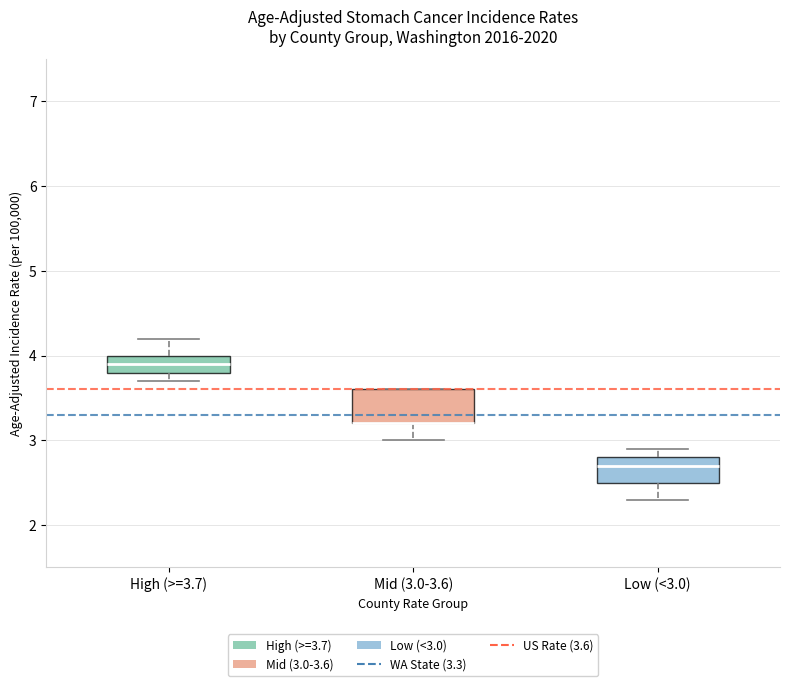

Reading left to right, read every box against the y-axis: the position of its median line, the range the box covers, and the ends of its whiskers. The values are not printed on the chart, so give them approximately, as read against the axis.

High (>=3.7): median 3.9, box 3.8 to 4.0, whiskers 3.7 to 4.2
Mid (3.0-3.6): median 3.2 (drawn on the box's lower edge), box 3.2 to 3.6, whiskers 3.0 to 3.6
Low (<3.0): median 2.7, box 2.5 to 2.8, whiskers 2.3 to 2.9